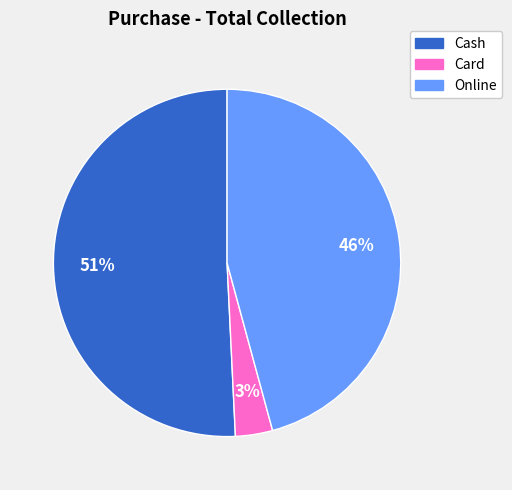

Is there any slice that represents more than half of the pie?

Yes